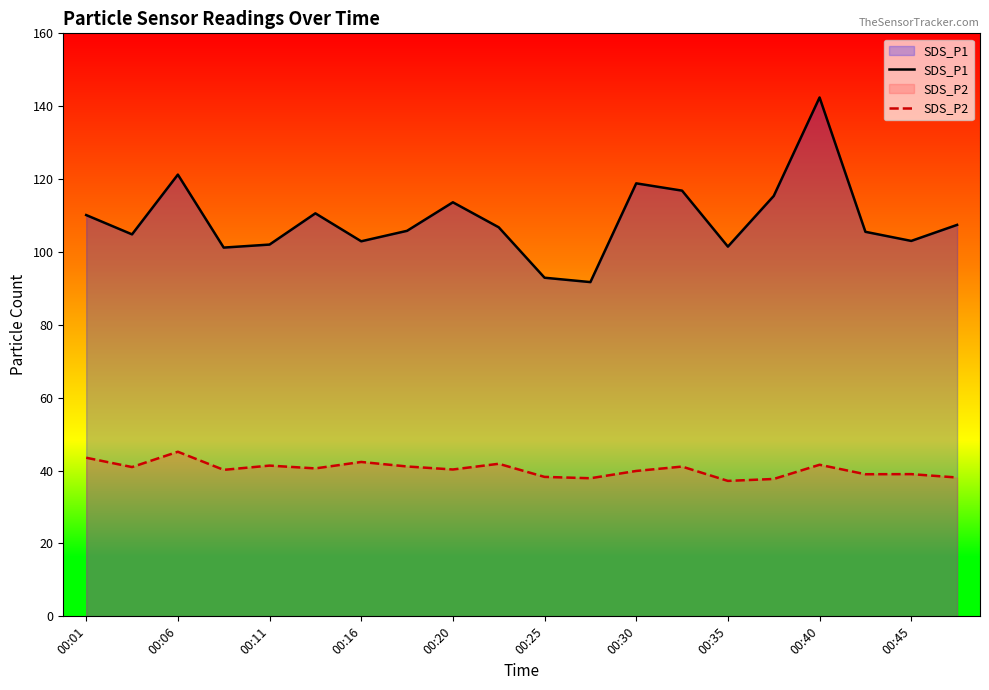

Rank the series by their maximum value, from highest to lowest.

SDS_P1, SDS_P2